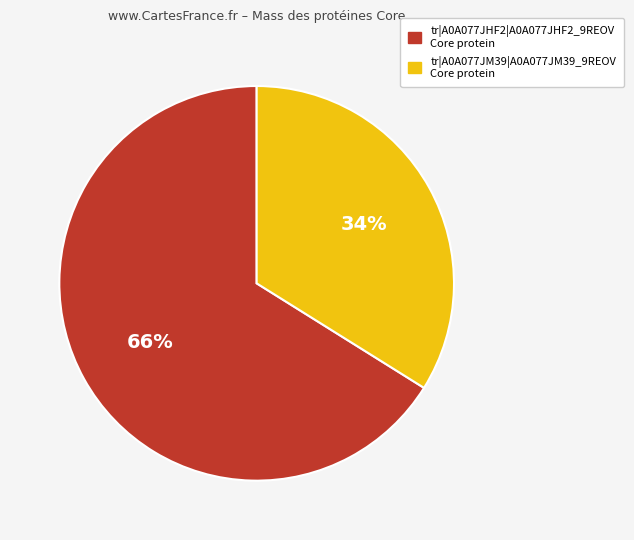

Combined, do tr|A0A077JM39|A0A077JM39_9REOV Core protein and tr|A0A077JHF2|A0A077JHF2_9REOV Core protein account for over 50%?

Yes